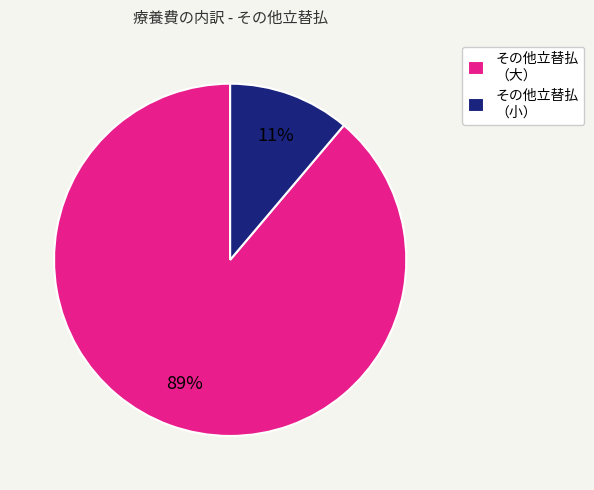

To the nearest percent, what is the difference between the largest and smallest slice percentages?

78%